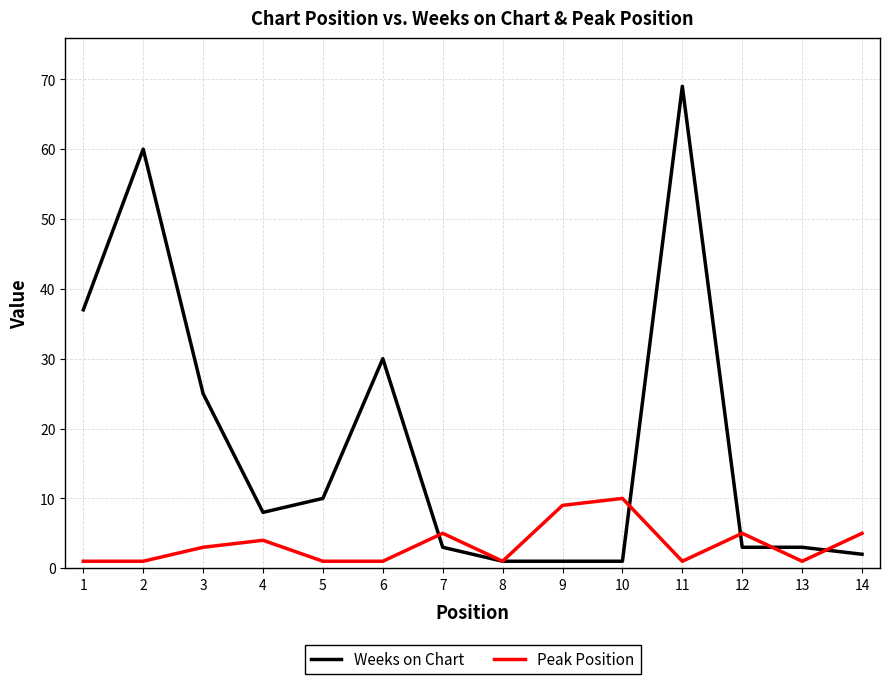

What is the difference between the second highest and second lowest values in the Weeks on Chart series?

59